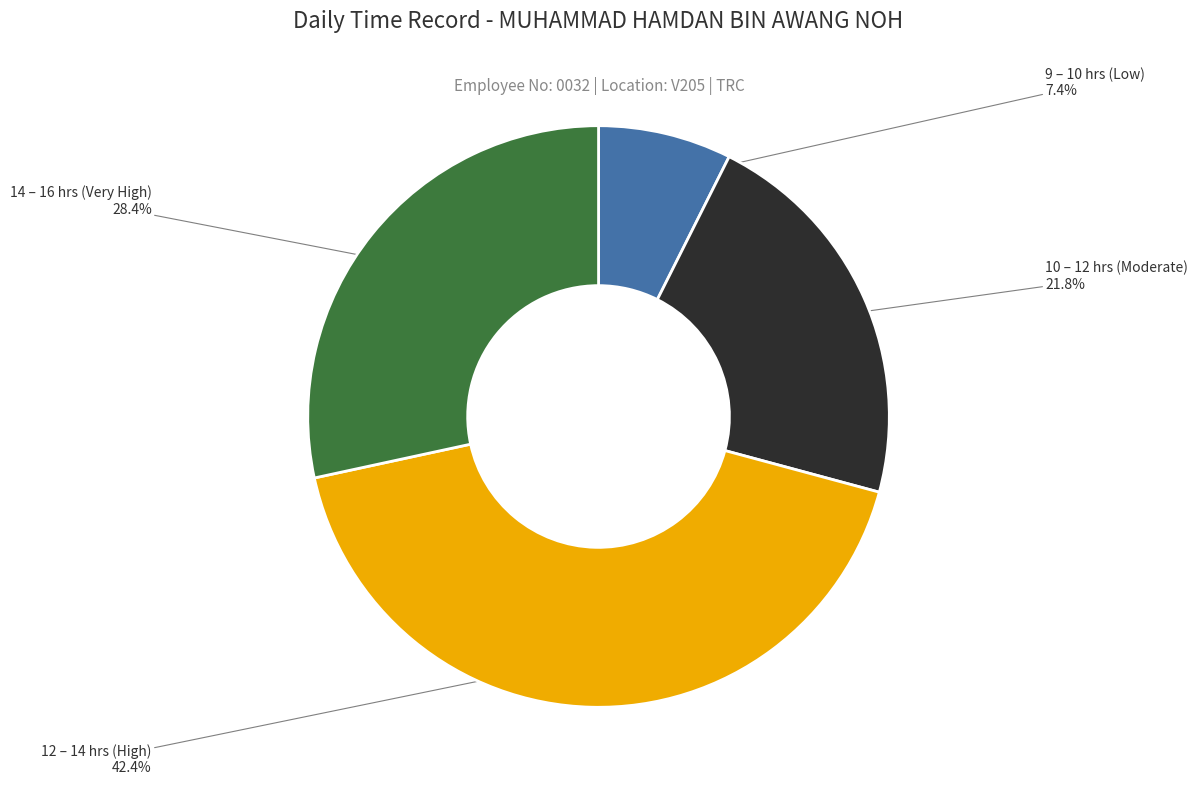

Count the number of slices in the pie.

4